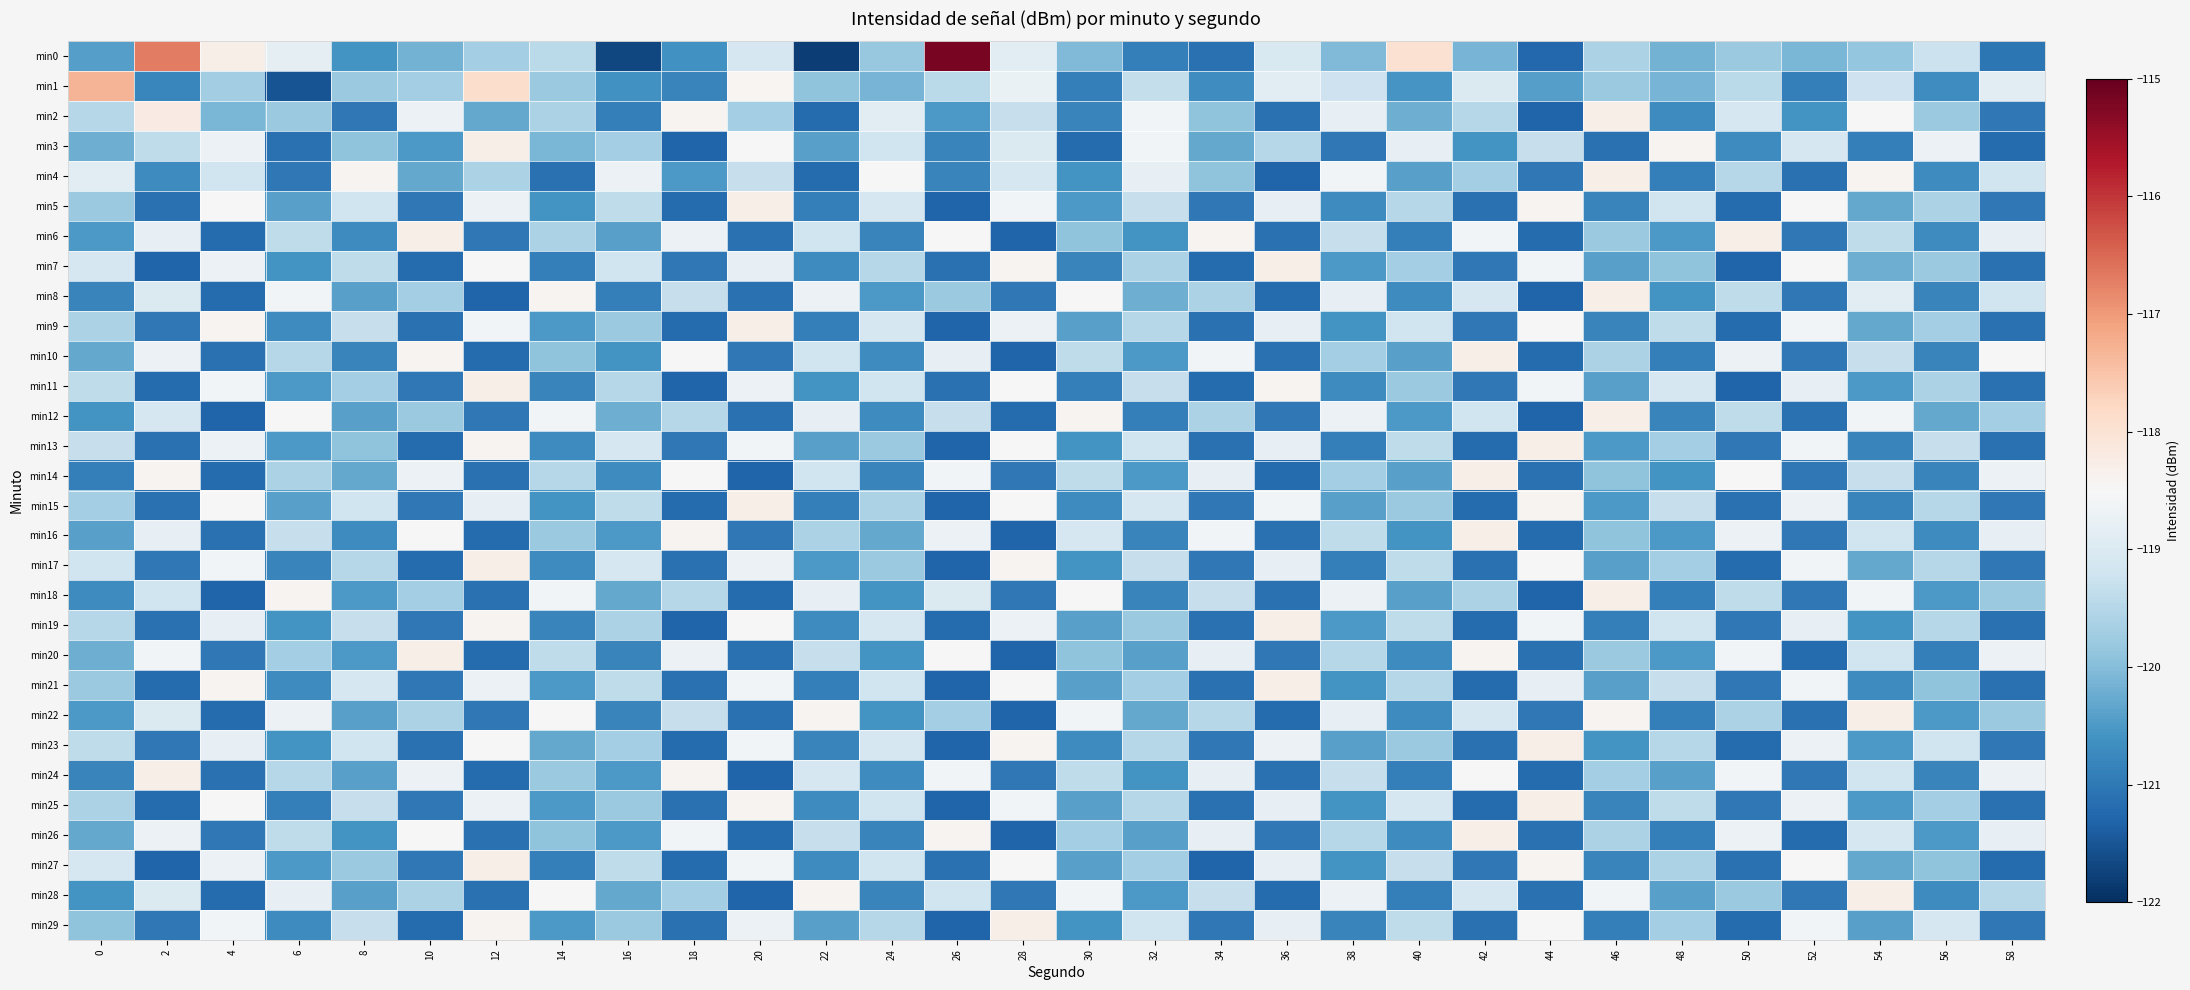

Which series changed the most between 6 and 10?

min1